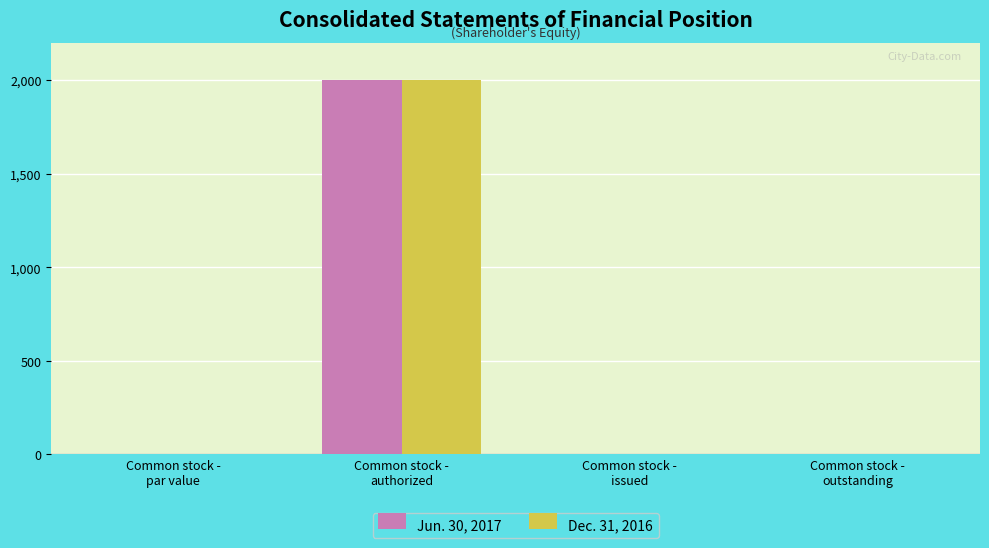

What is the maximum value shown in the chart?

2000